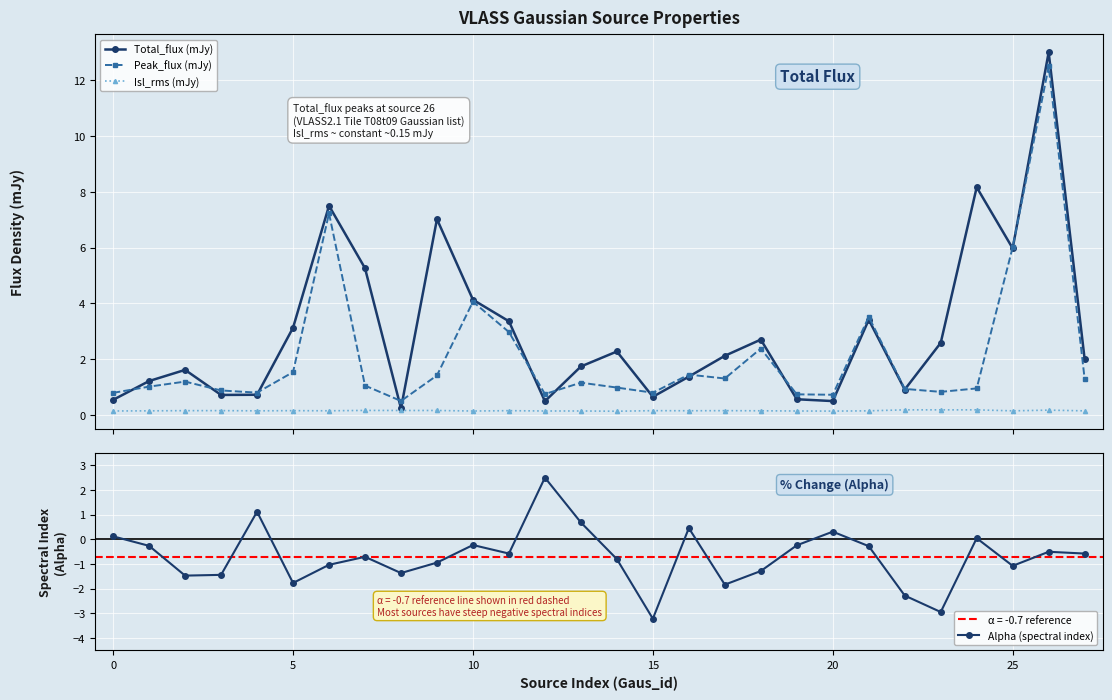

True or false: Peak_flux (mJy) and Isl_rms (mJy) intersect in this chart.

False